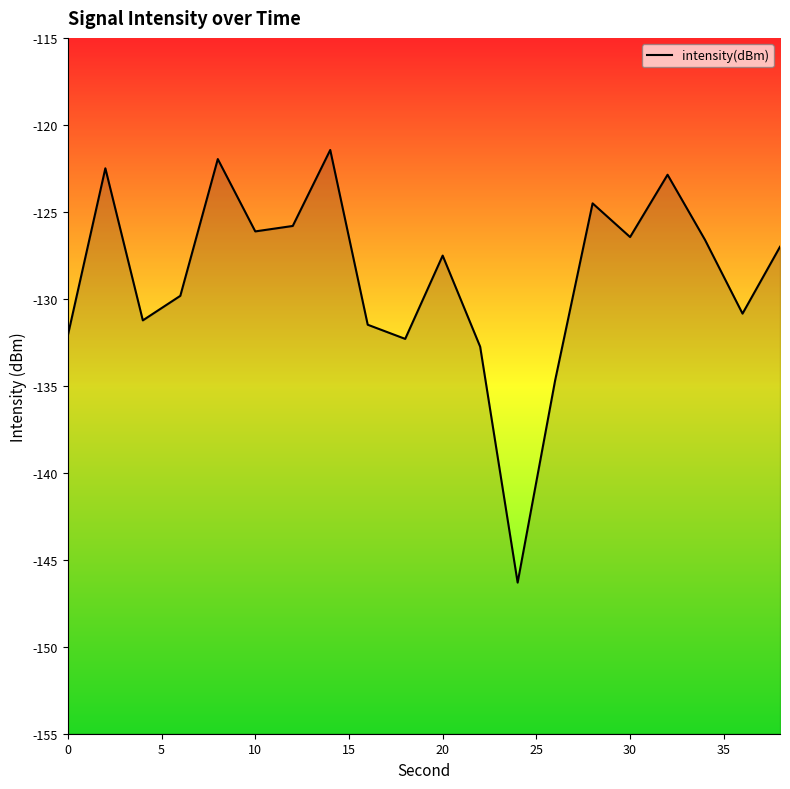

What is the difference between the maximum and minimum values?

24.9